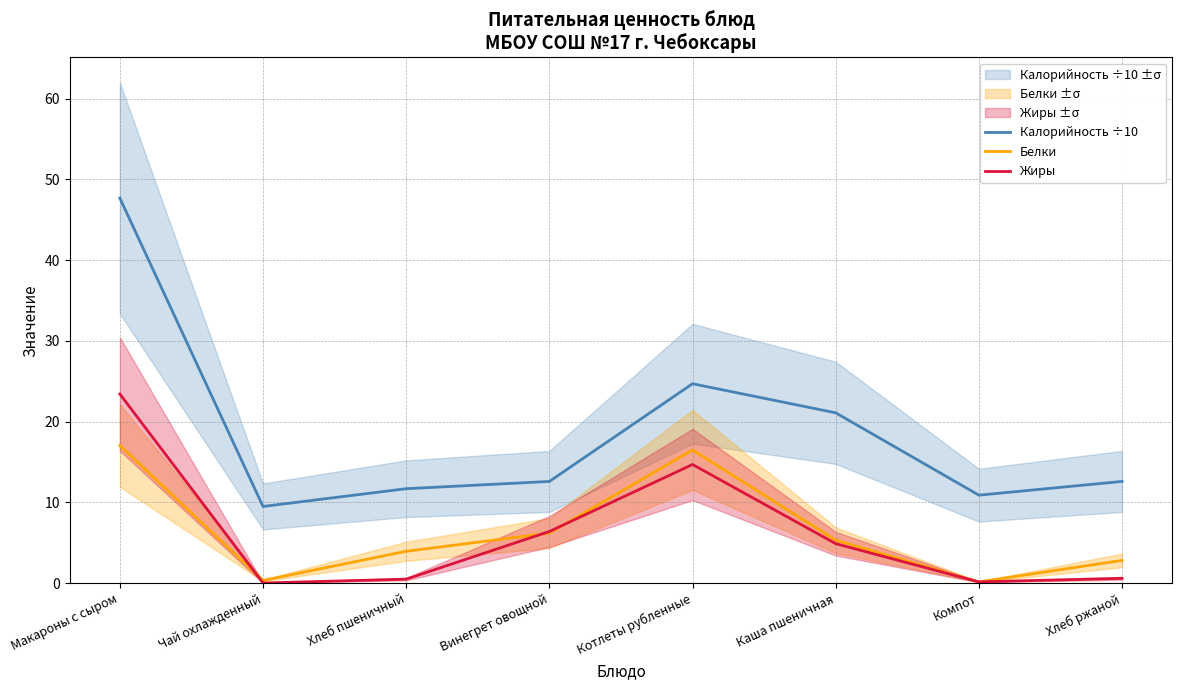

Reading left to right, what are all the values shown in this chart?

Калорийность ÷10: 47.7	9.5	11.7	12.6	24.7	21.1	10.9	12.6
Белки: 17.1	0.3	4.0	6.2	16.5	5.3	0.2	2.8
Жиры: 23.4	0.0	0.5	6.4	14.7	4.9	0.2	0.6